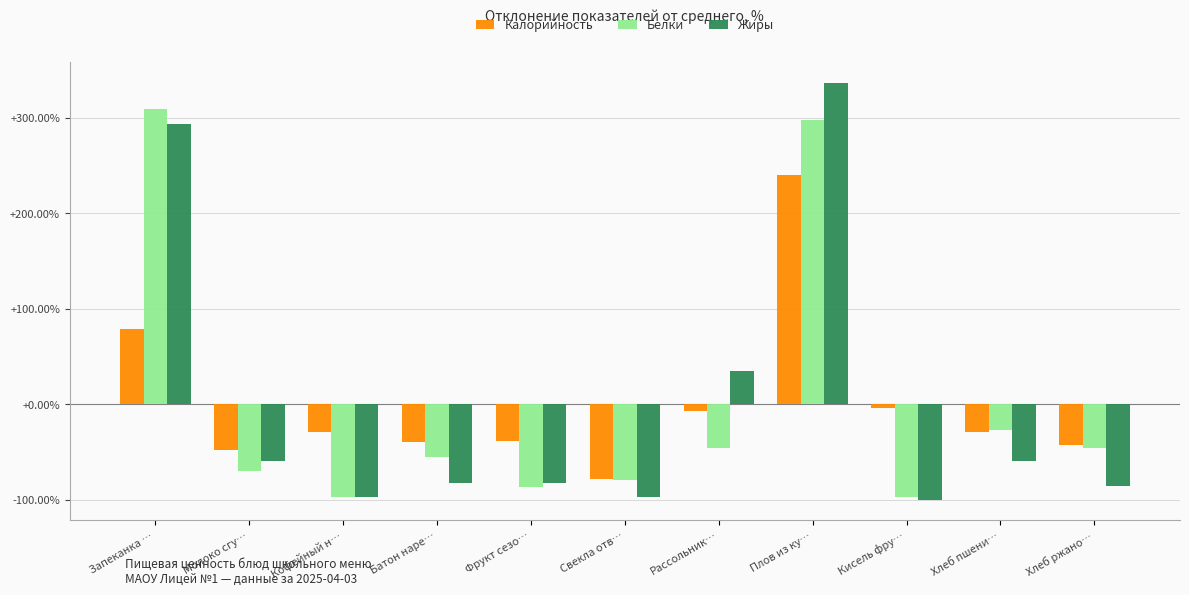

At which category is the sum across all series the highest?

Плов из ку…